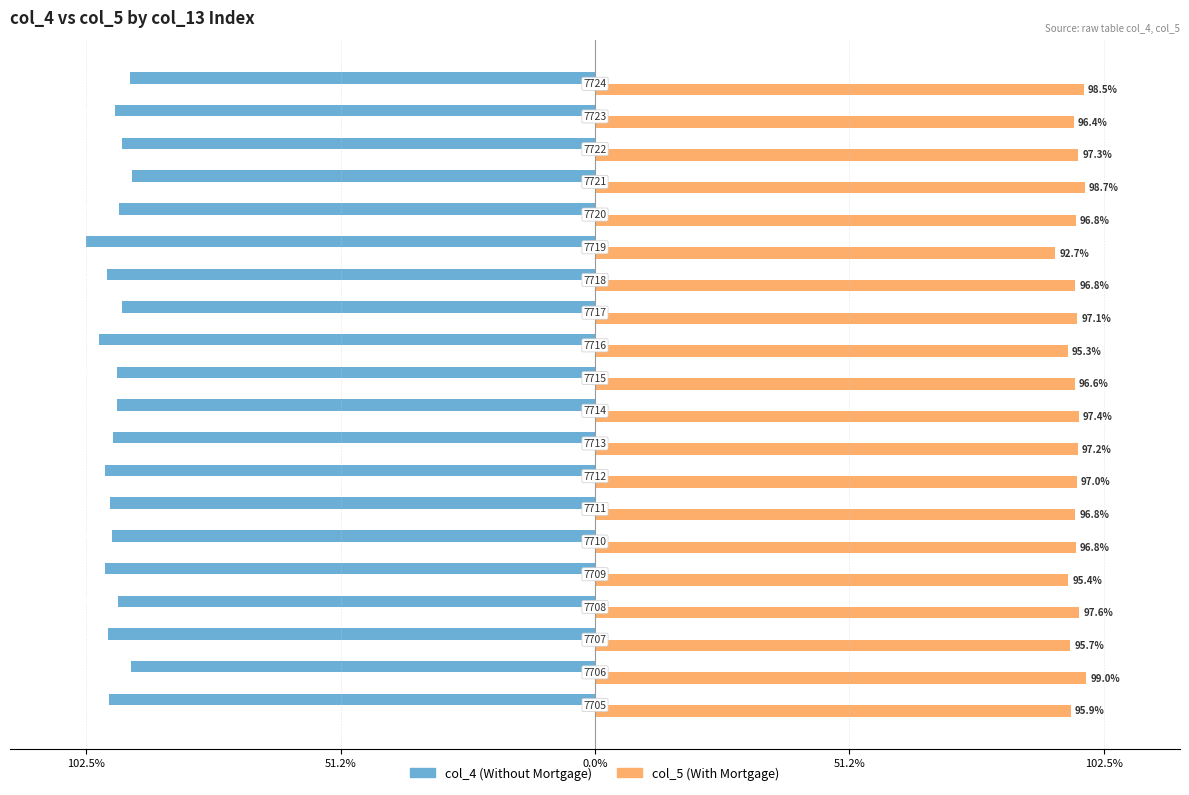

What are all the series names shown in the legend?

col_4 (Without Mortgage), col_5 (With Mortgage)